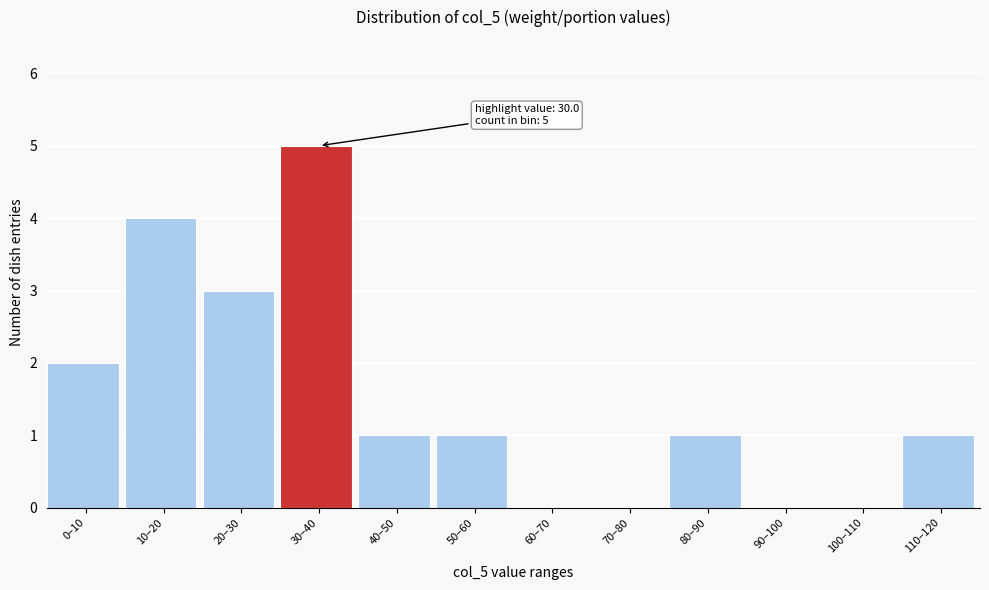

Reading right to left, transcribe all the data shown in this chart.

110–120=1	100–110=0	90–100=0	80–90=1	70–80=0	60–70=0	50–60=1	40–50=1	30–40=5	20–30=3	10–20=4	0–10=2